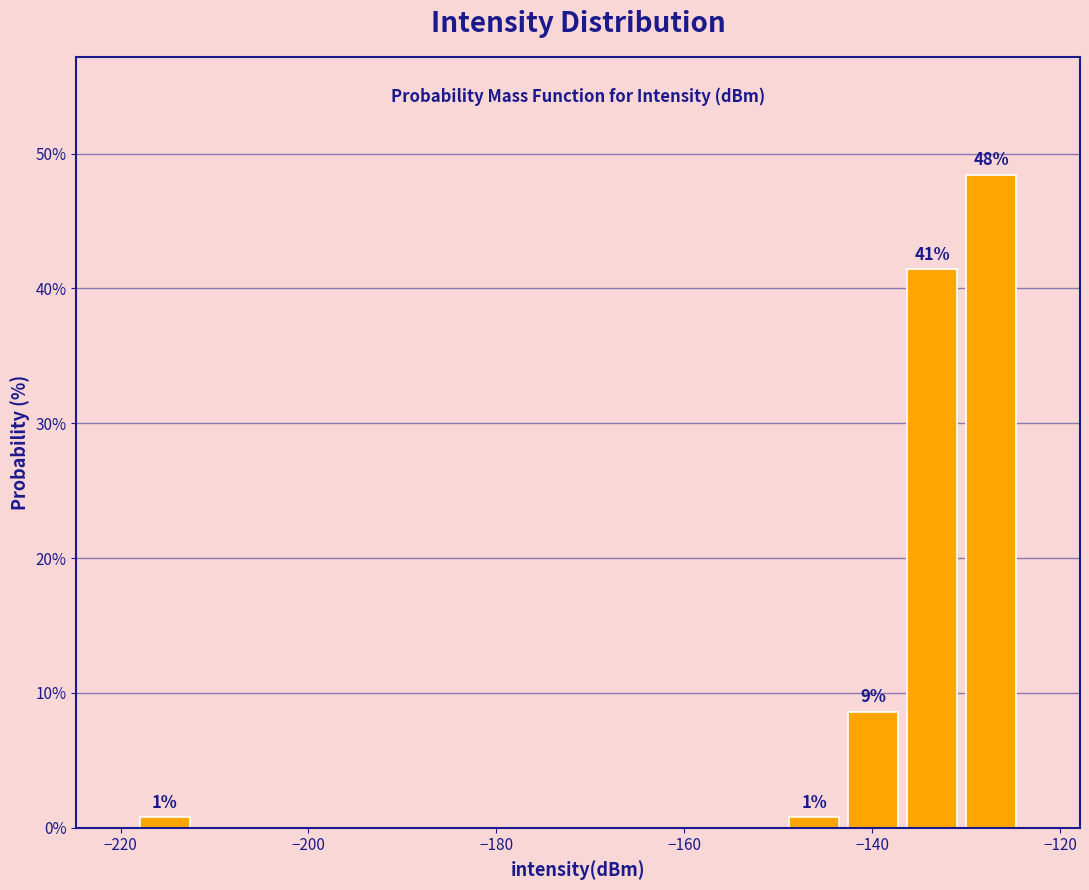

Around what value on the x-axis is the tallest bar? Give the approximate position of its centre, as read against the axis.

-128